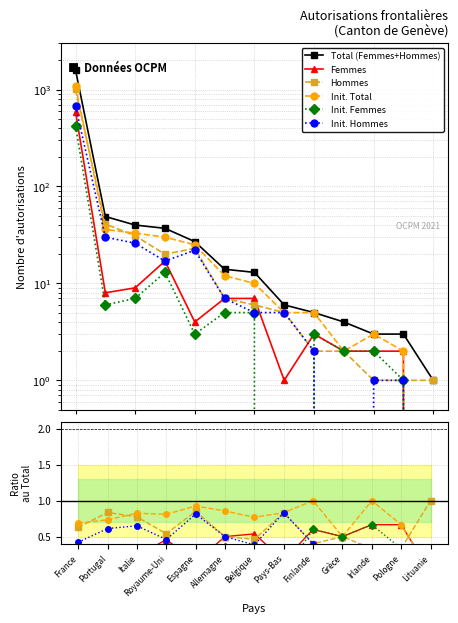

Is the value of Init. Hommes at Belgique greater than the value of Total (Femmes+Hommes) at France?

No